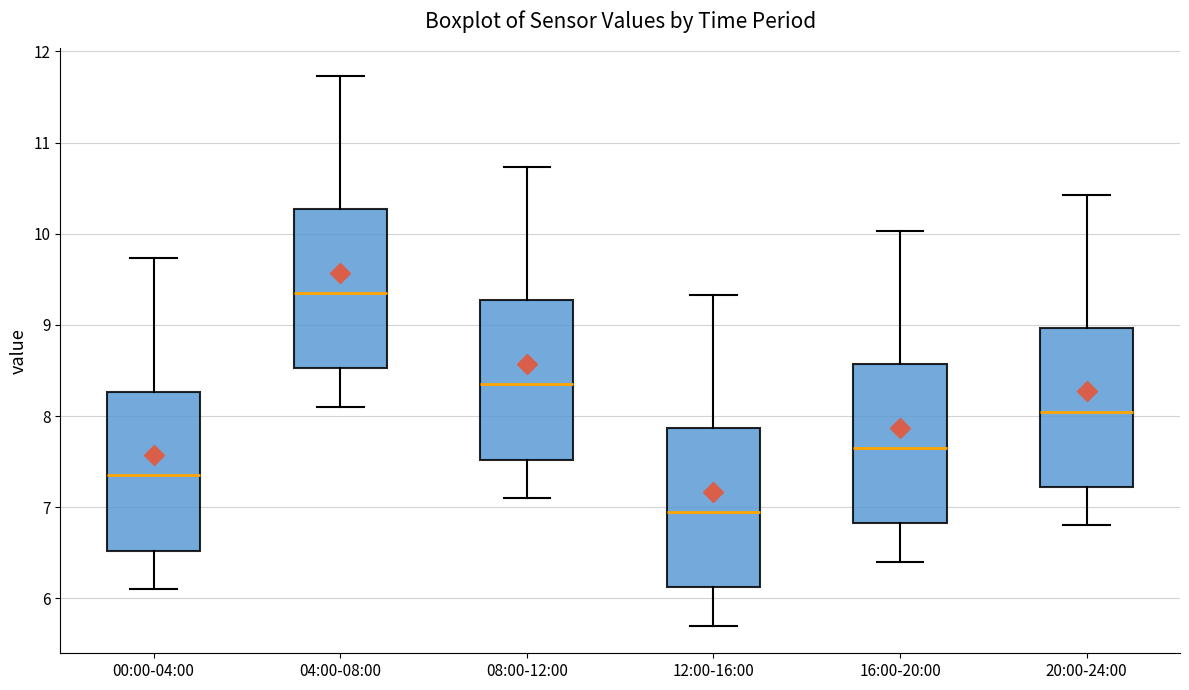

Reading left to right, read every box against the y-axis: the position of its median line, the range the box covers, and the ends of its whiskers. The values are not printed on the chart, so give them approximately, as read against the axis.

00:00-04:00: median 7.4, box 6.5 to 8.3, whiskers 6.1 to 9.7
04:00-08:00: median 9.4, box 8.5 to 10.3, whiskers 8.1 to 11.7
08:00-12:00: median 8.4, box 7.5 to 9.3, whiskers 7.1 to 10.7
12:00-16:00: median 7.0, box 6.1 to 7.9, whiskers 5.7 to 9.3
16:00-20:00: median 7.7, box 6.8 to 8.6, whiskers 6.4 to 10.0
20:00-24:00: median 8.1, box 7.2 to 9.0, whiskers 6.8 to 10.4